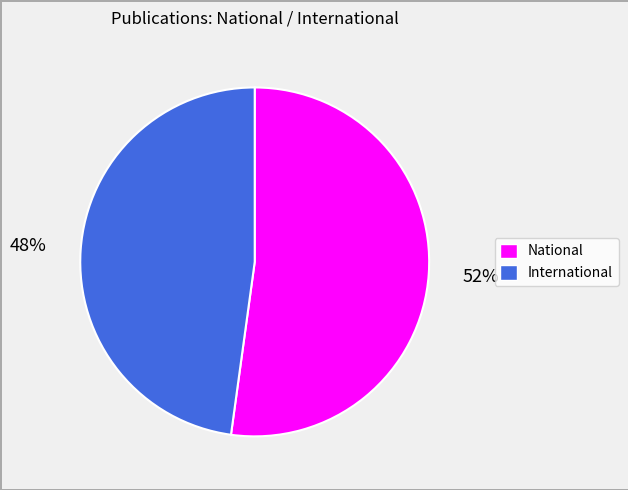

Does any single category account for the majority?

Yes